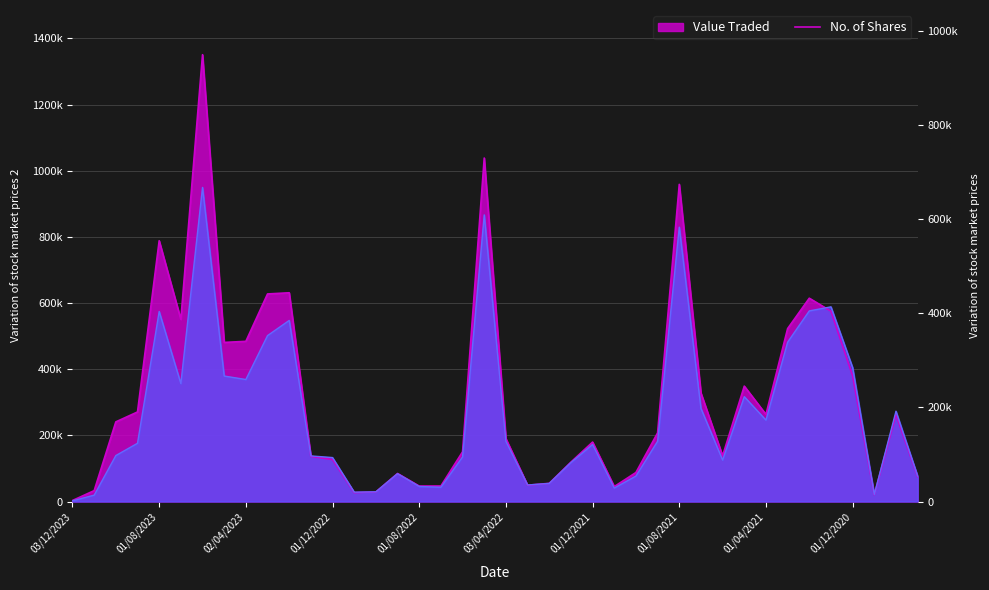

Which category has the lowest value in the Value Traded series?

03/12/2023